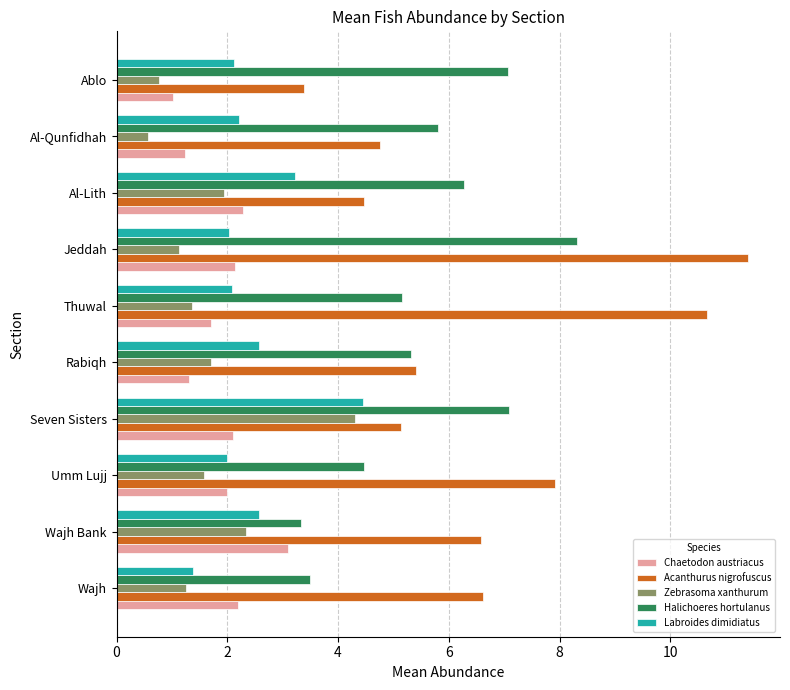

Count the number of data series in this chart.

5